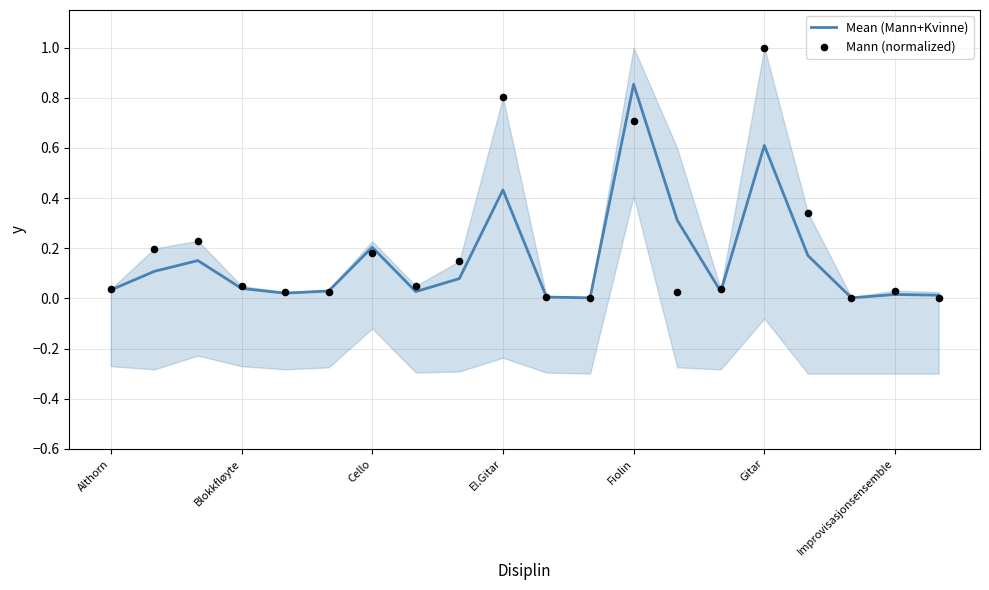

Which series has the largest total across all categories?

Mann (normalized)